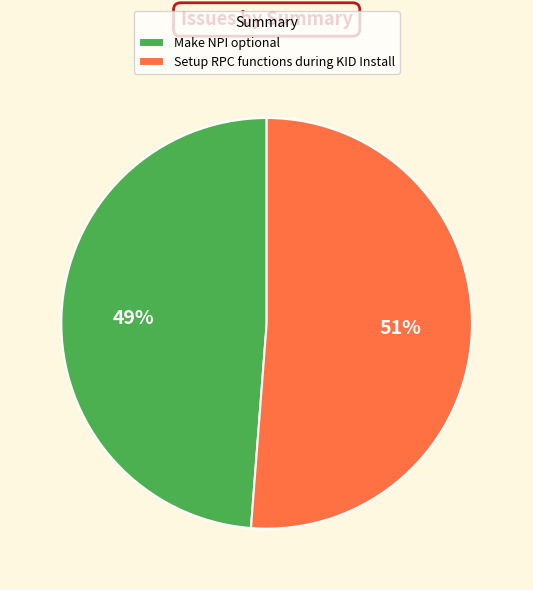

Is it true that Make NPI optional is 60% of the pie?

False